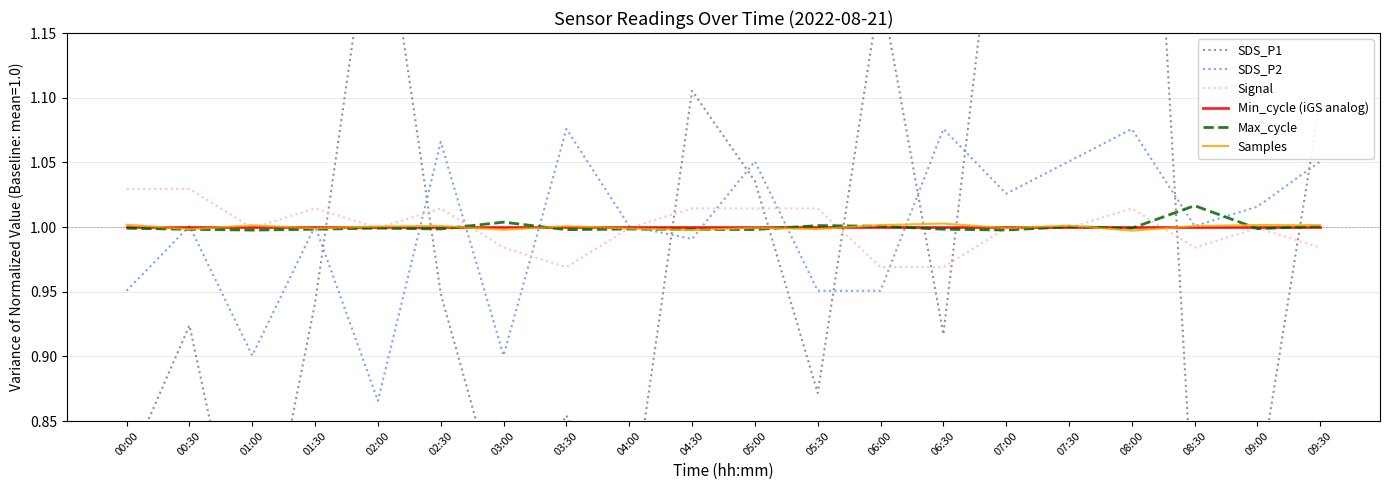

What position from the left is 05:30?

12